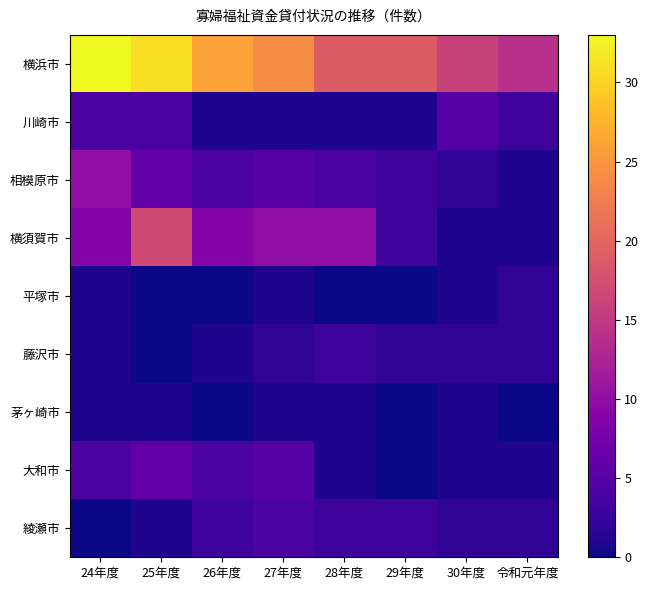

At how many categories does at least one series exceed 26?

2